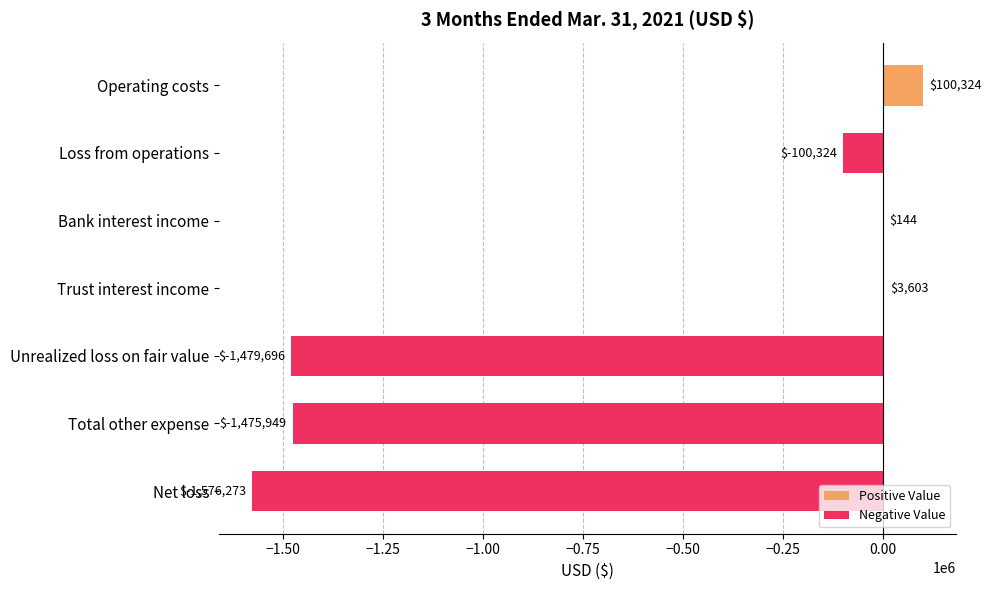

True or false: the data shows -744463 at Unrealized loss on fair value.

False